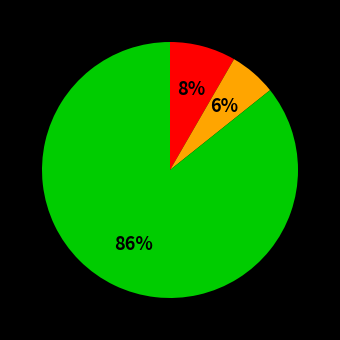

Does any single category account for the majority?

Yes